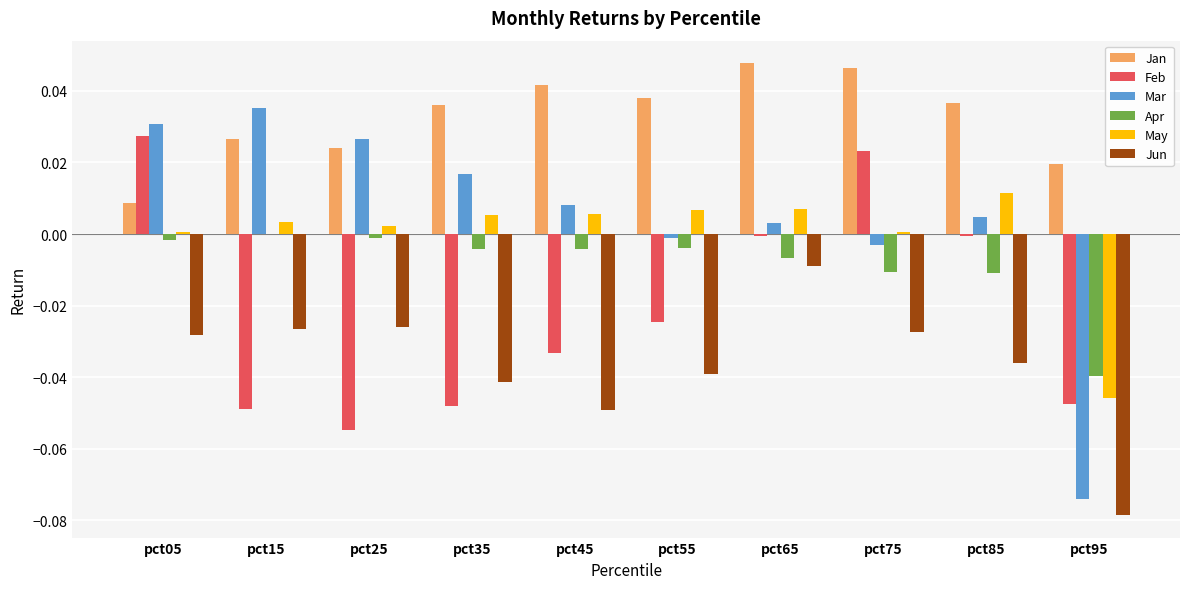

Are the bars horizontal?

No